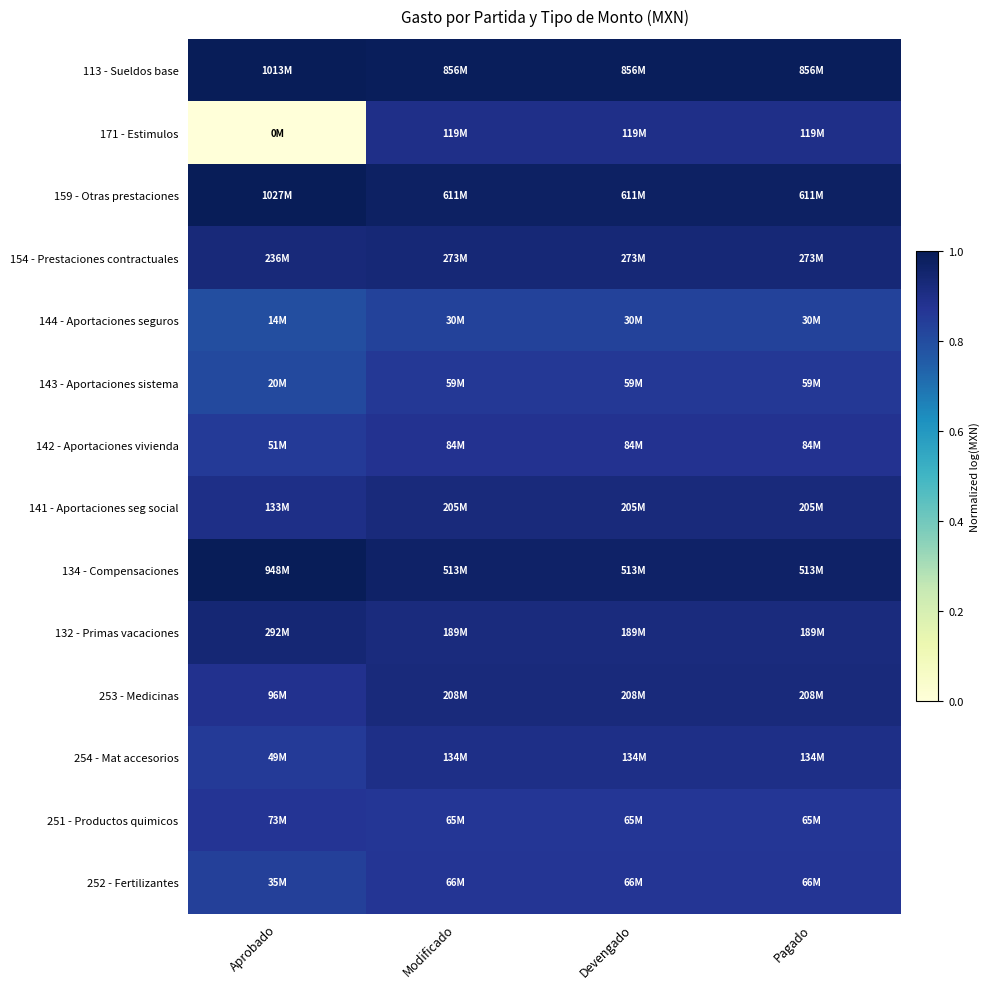

At Aprobado, list the series in order from smallest to largest.

171 - Estimulos, 144 - Aportaciones seguros, 143 - Aportaciones sistema, 252 - Fertilizantes, 254 - Mat accesorios, 142 - Aportaciones vivienda, 251 - Productos quimicos, 253 - Medicinas, 141 - Aportaciones seg social, 154 - Prestaciones contractuales, 132 - Primas vacaciones, 134 - Compensaciones, 113 - Sueldos base, 159 - Otras prestaciones